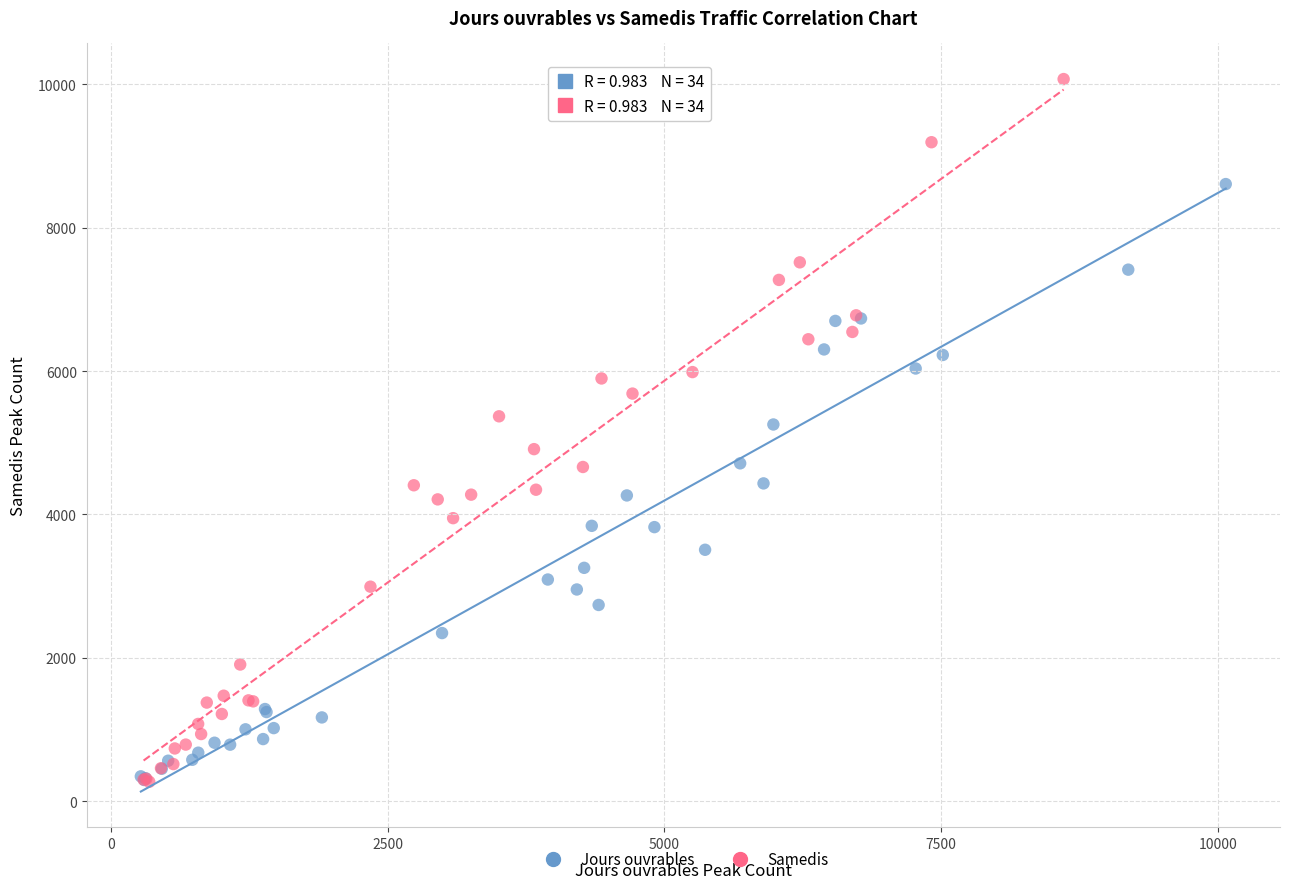

Which series reaches the maximum Y coordinate?

Samedis